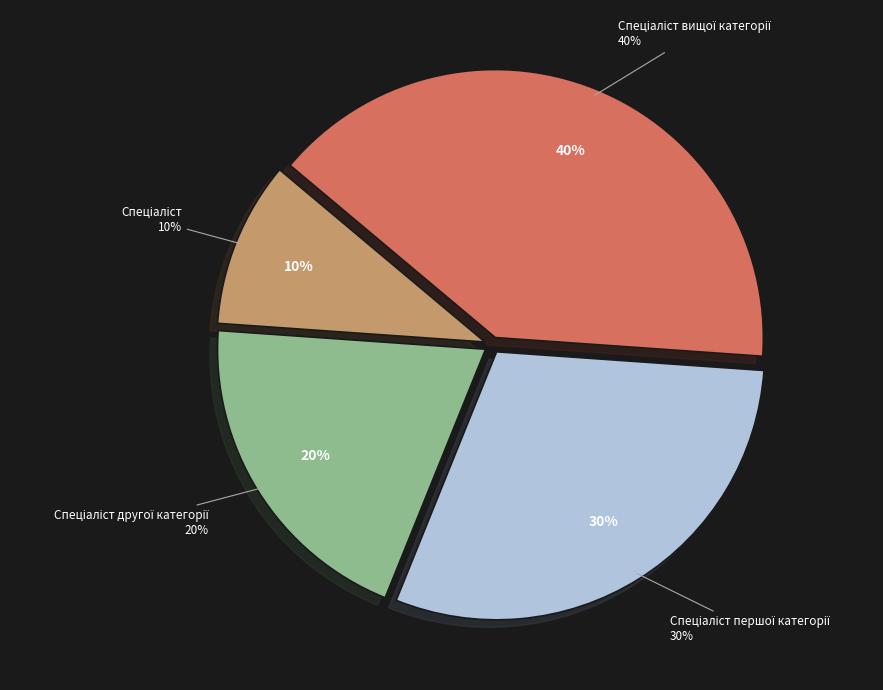

Which slice is the largest?

Спеціаліст вищої категорії